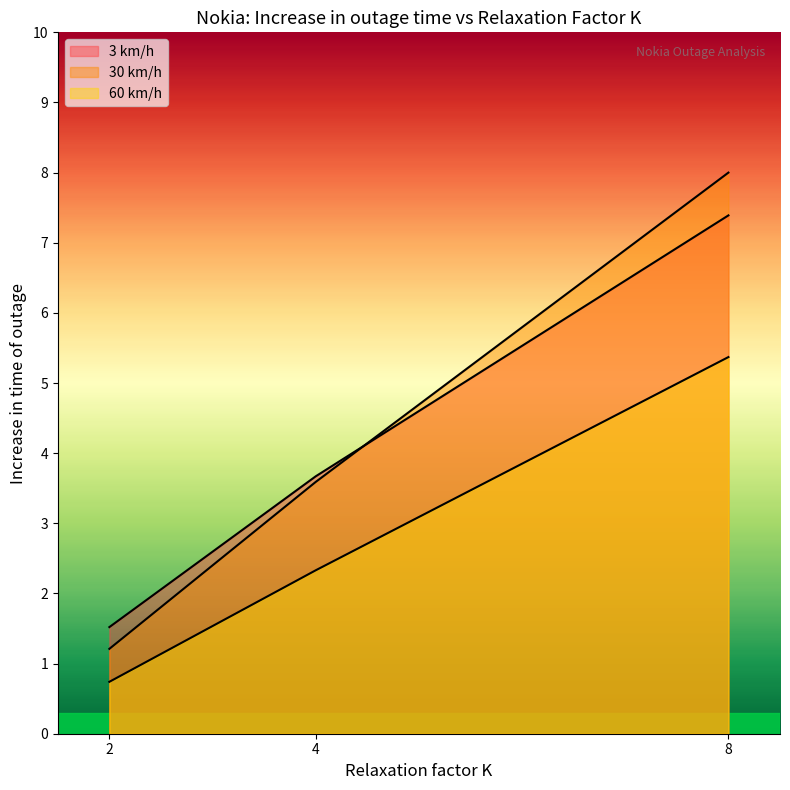

Reading left to right, extract all data points from this chart.

3 km/h: 1.5	3.7	7.4
30 km/h: 1.2	3.6	8.0
60 km/h: 0.7	2.3	5.4